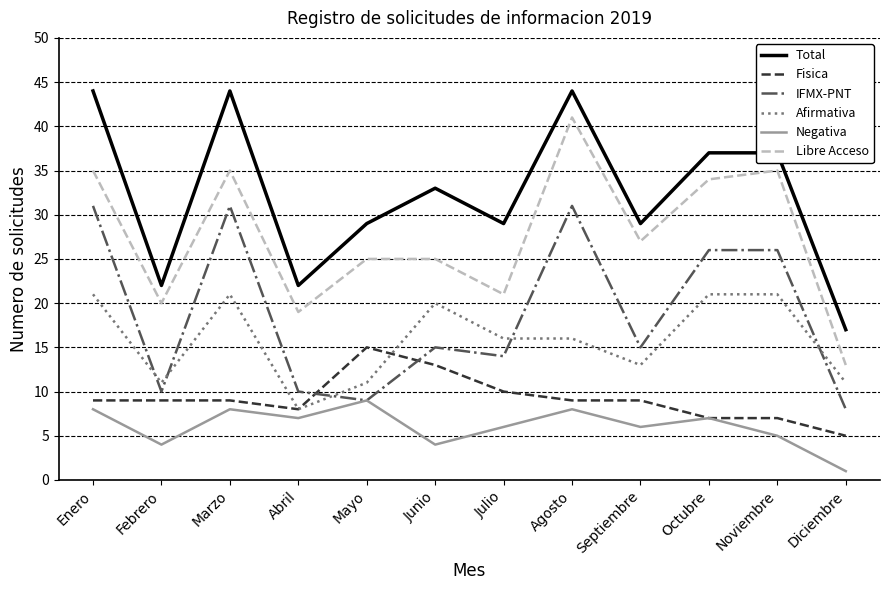

At which category does Libre Acceso reach its first local peak?

Marzo